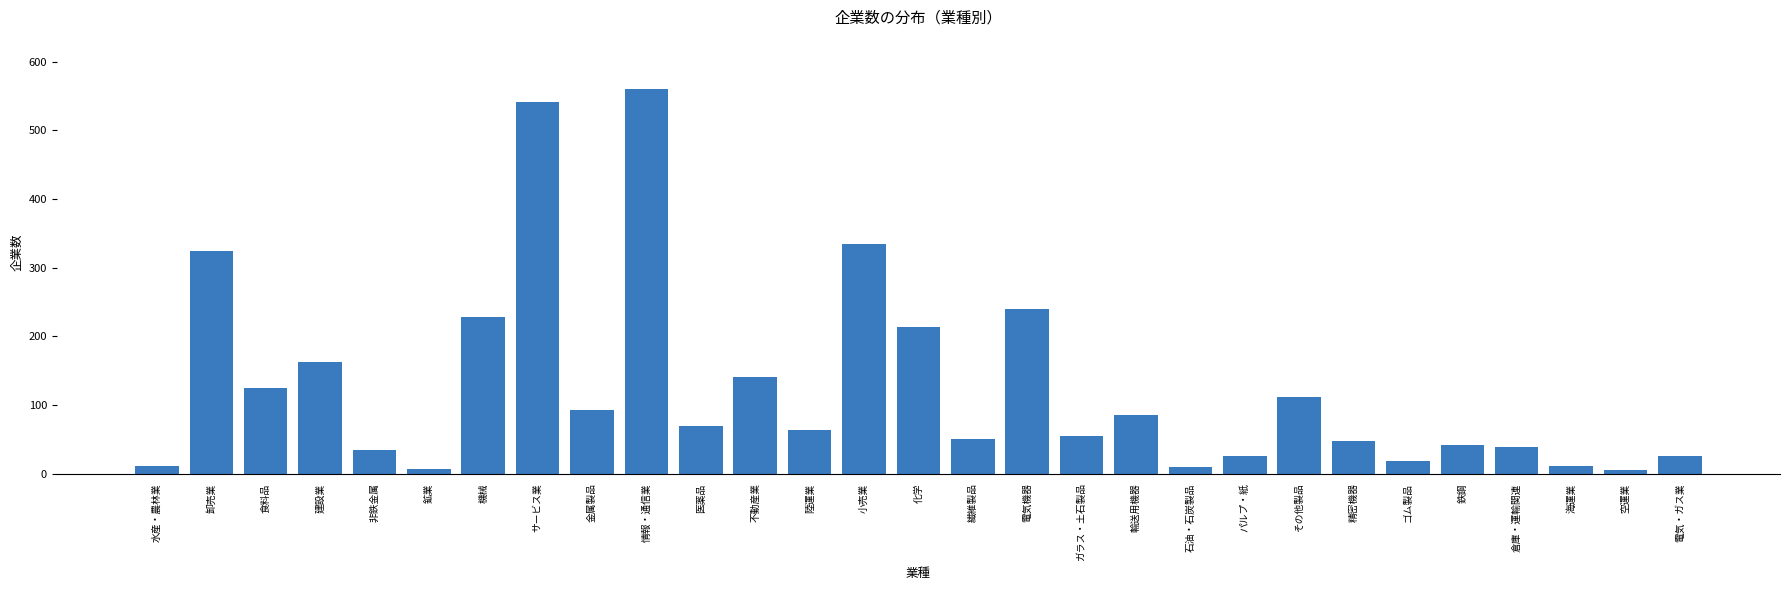

What is the label of the 22nd bar from the left?

その他製品